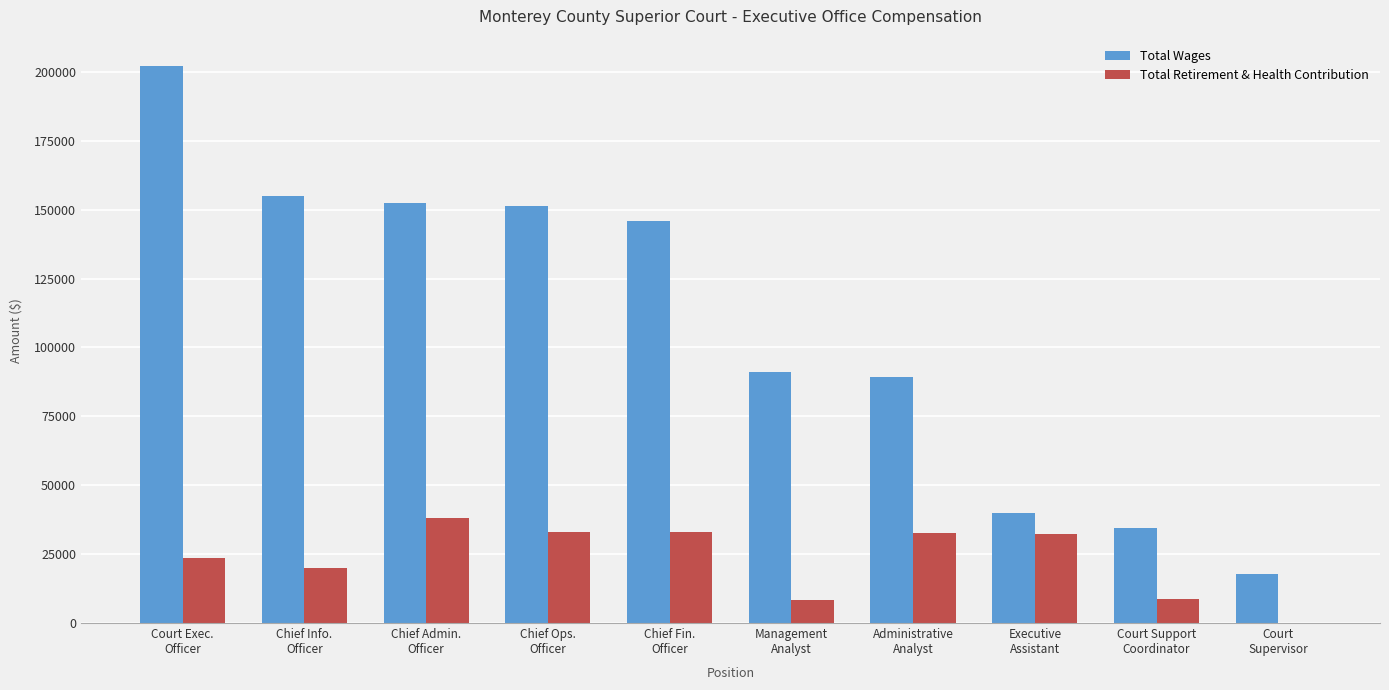

Where does the Total Retirement & Health Contribution series first go above 32382?

Chief Admin.
Officer